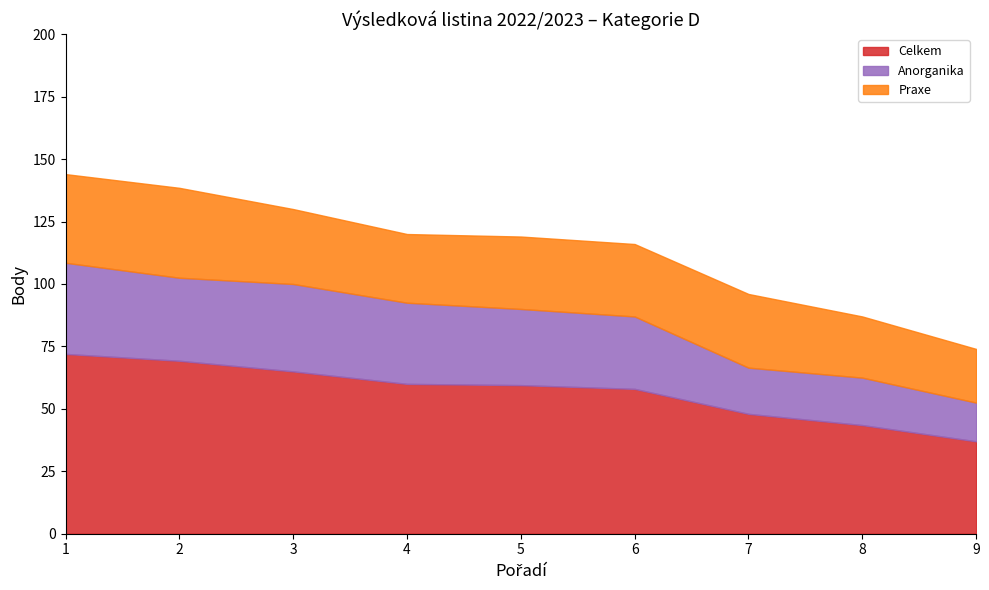

What is the maximum value for Anorganika?

36.5